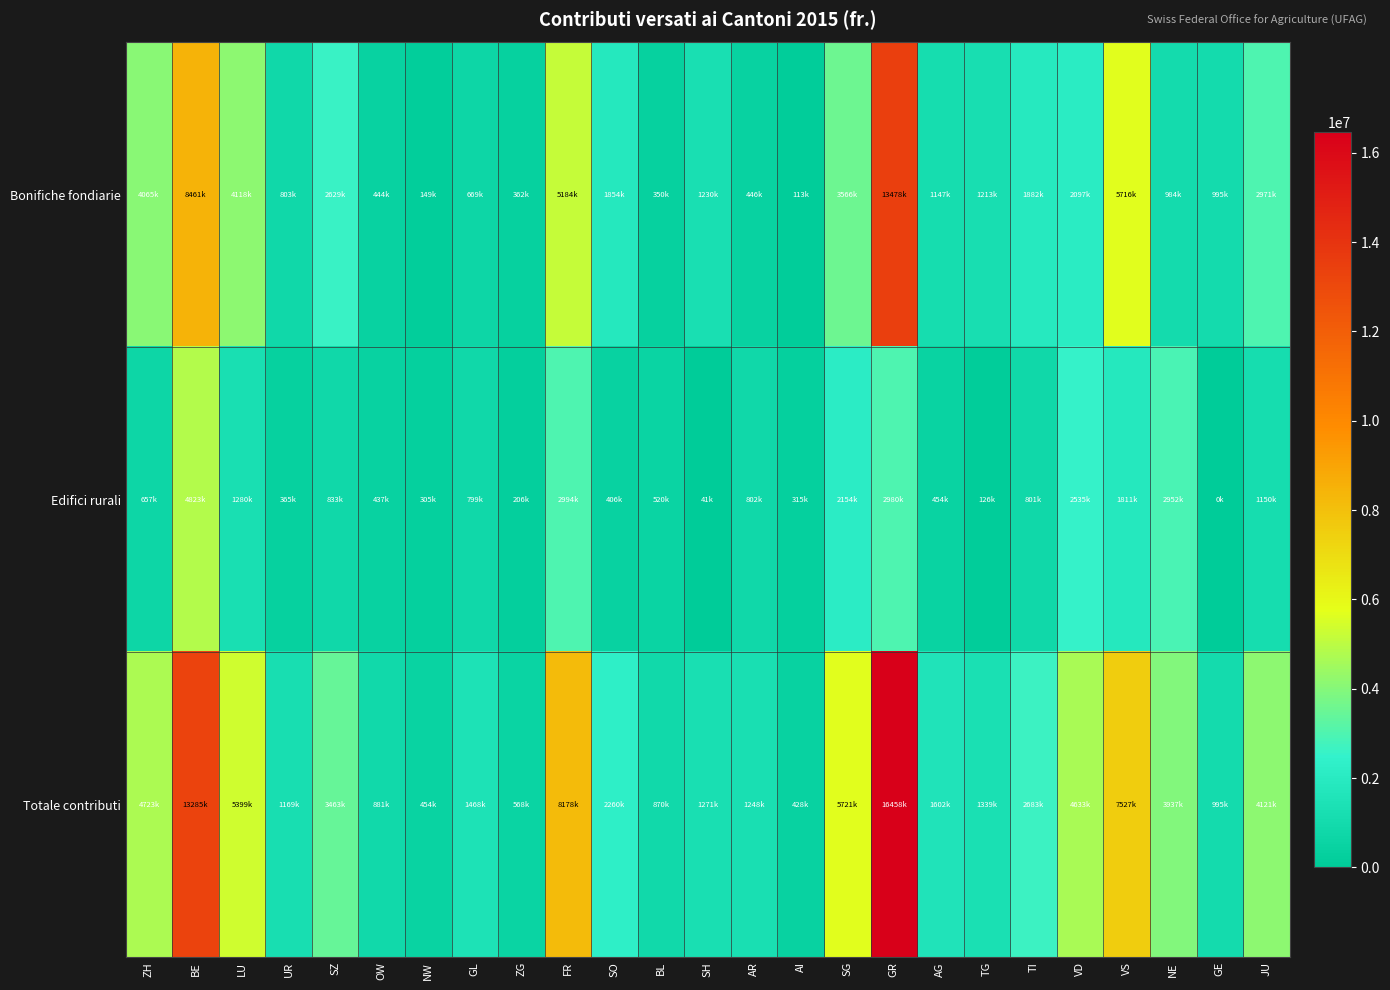

List the series in order of their overall mean, highest first.

Totale contributi, Bonifiche fondiarie, Edifici rurali